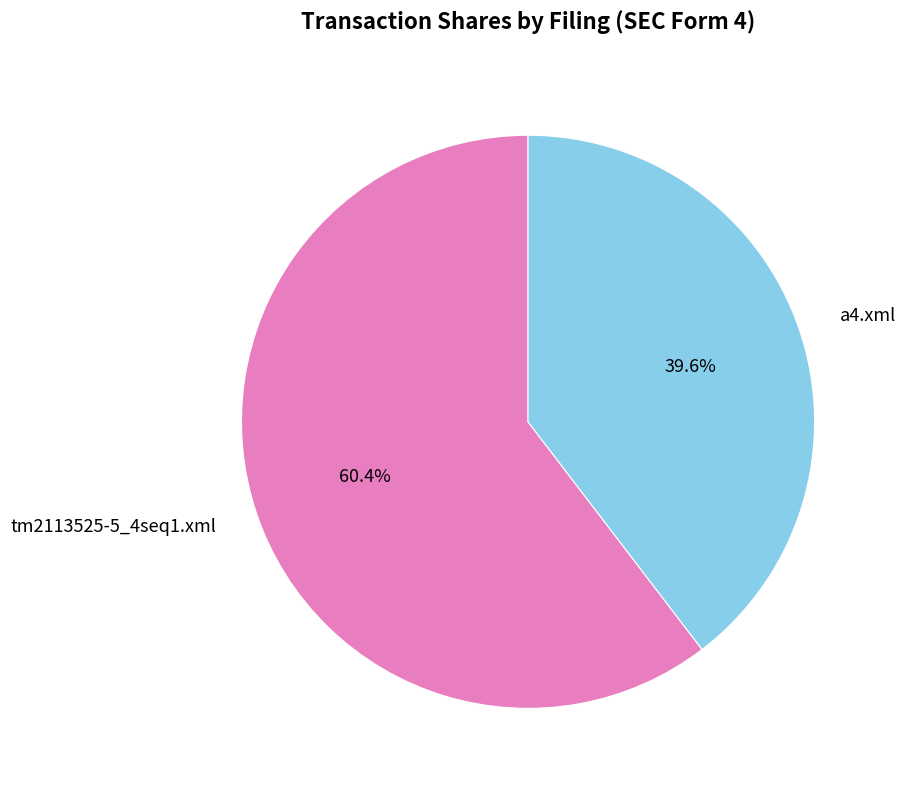

What percentage is the tm2113525-5_4seq1.xml slice, to the nearest percent?

60%